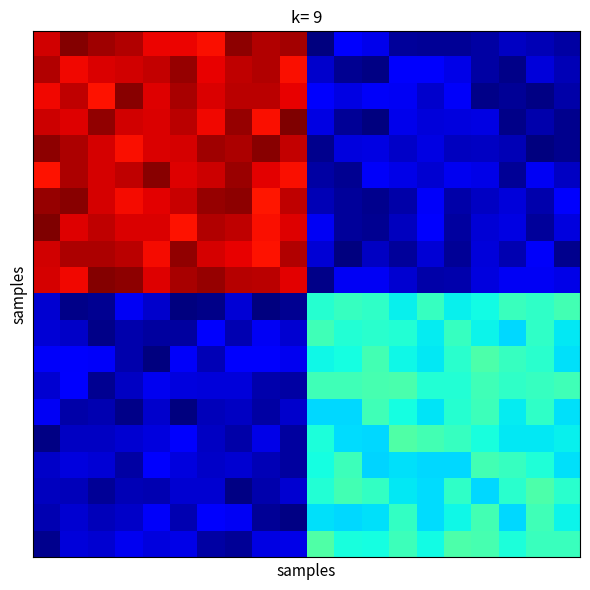

How many data points does each series have?

20